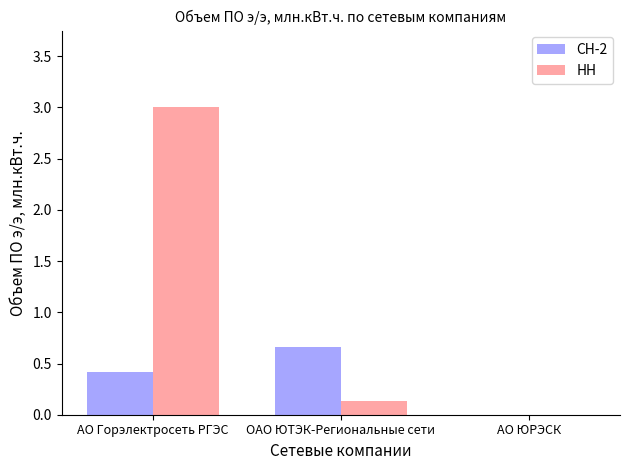

Is the value of СН-2 at АО Горэлектросеть РГЭС greater than the value of НН at АО Горэлектросеть РГЭС?

No